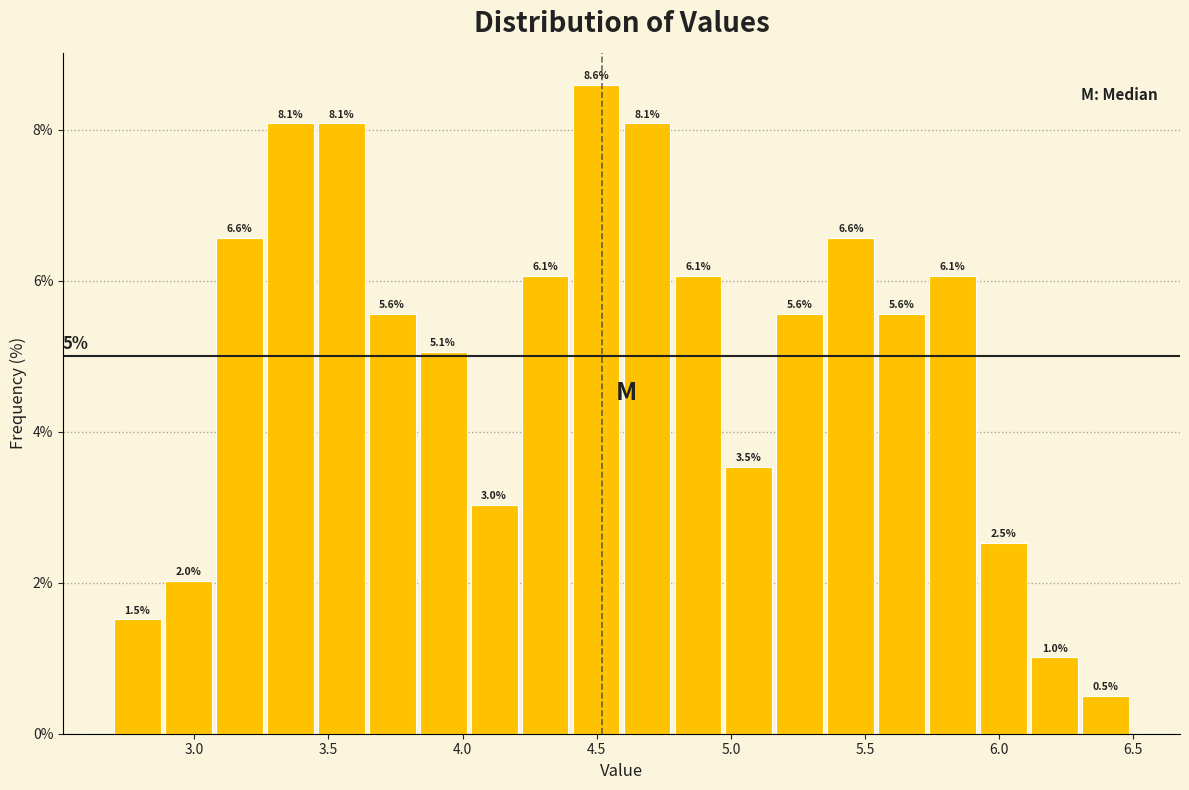

Read against the x-axis, roughly where is the centre of the tallest bar?

4.50